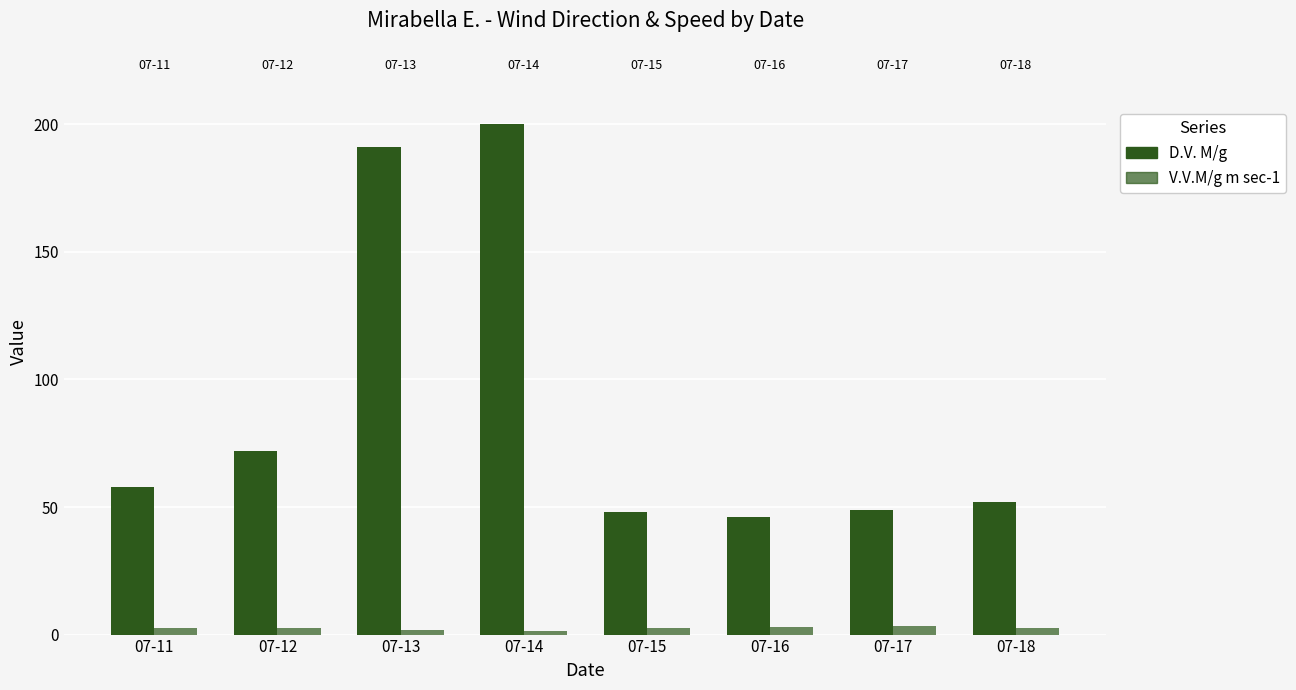

What is the greatest value displayed?

200.0